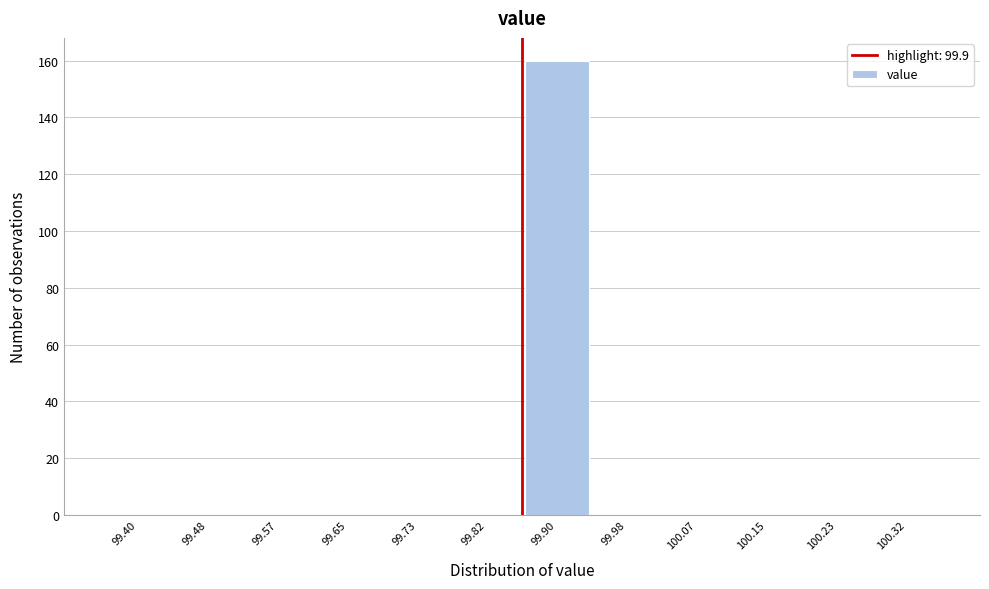

Reading left to right, transcribe all the data shown in this chart.

99.40=0	99.48=0	99.57=0	99.65=0	99.73=0	99.82=0	99.90=160	99.98=0	100.07=0	100.15=0	100.23=0	100.32=0